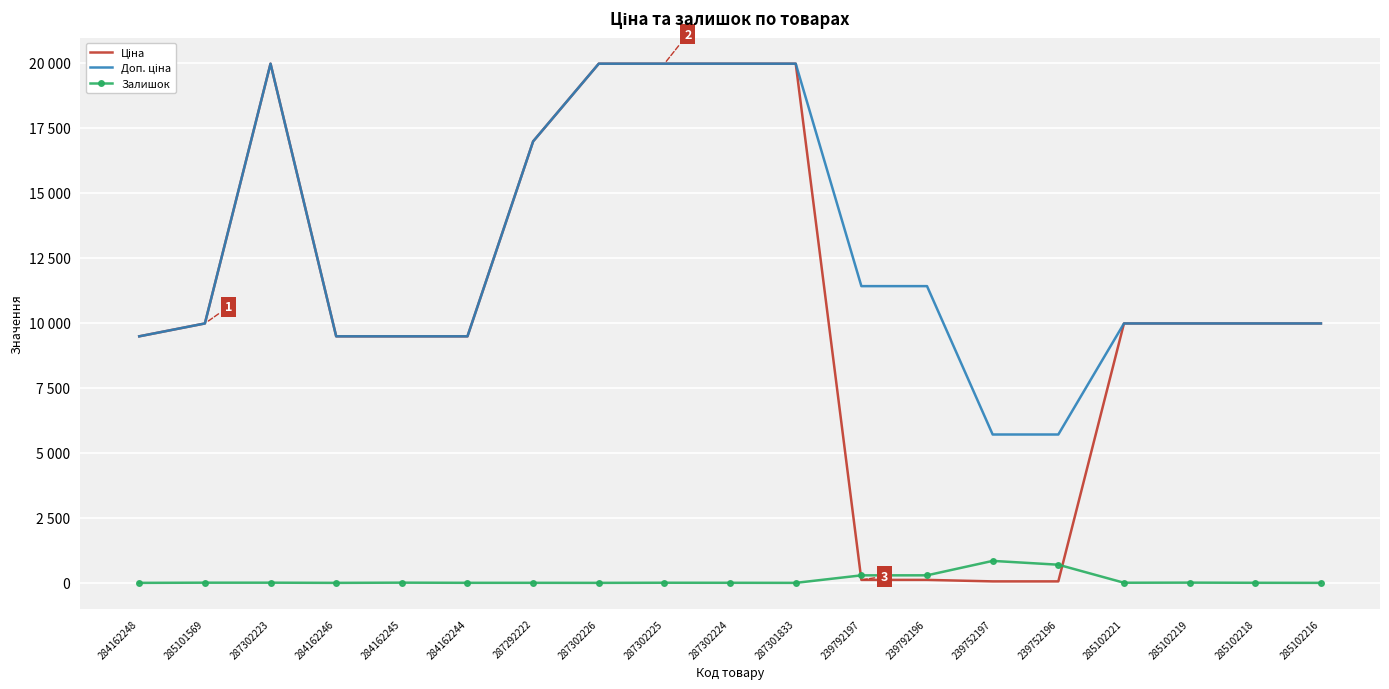

At 287292222, list the series in order from smallest to largest.

Залишок, Ціна, Доп. ціна